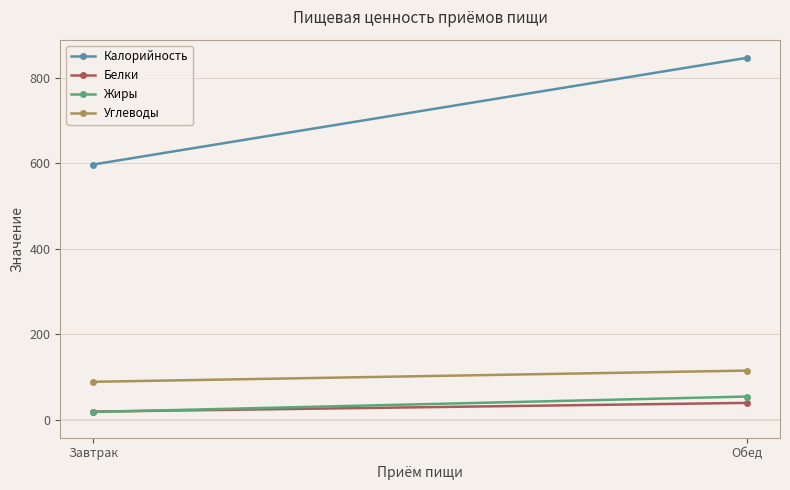

Rank the series by their maximum value, from highest to lowest.

Калорийность, Углеводы, Жиры, Белки